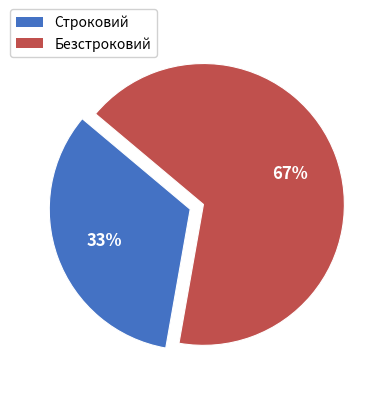

Between Безстроковий and Строковий, which is larger?

Безстроковий